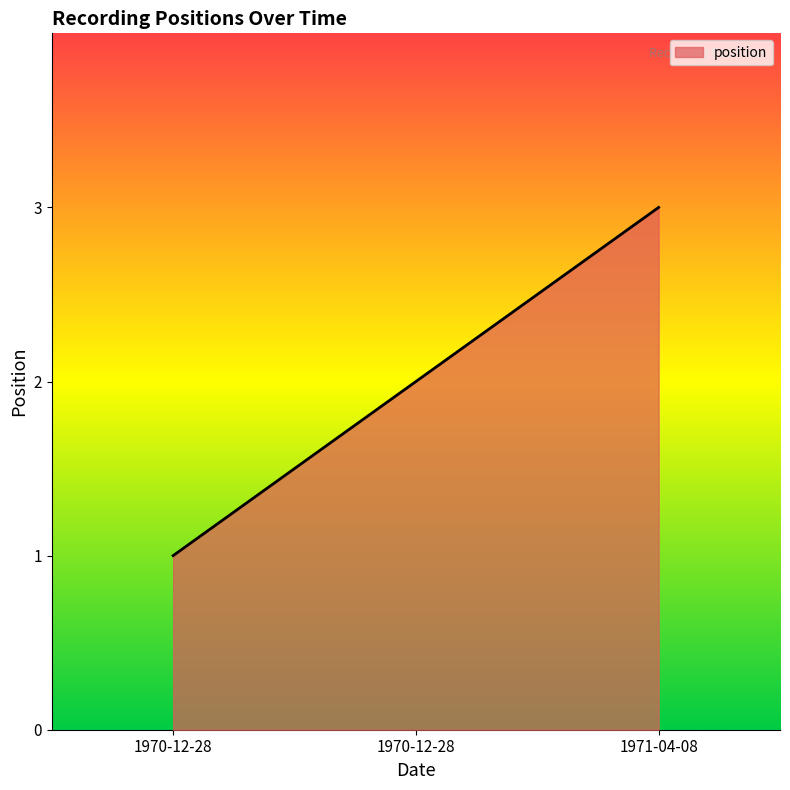

List the labels in order of value, smallest first.

1970-12-28, 1970-12-28, 1971-04-08